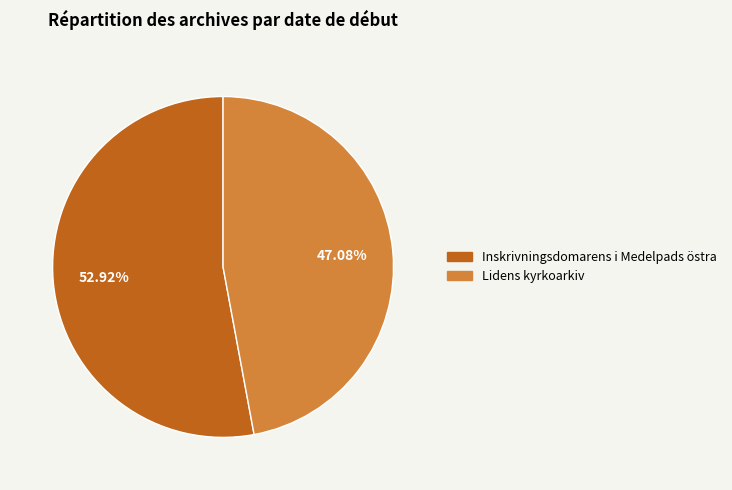

How much of the chart is everything except Lidens kyrkoarkiv?

52.9%